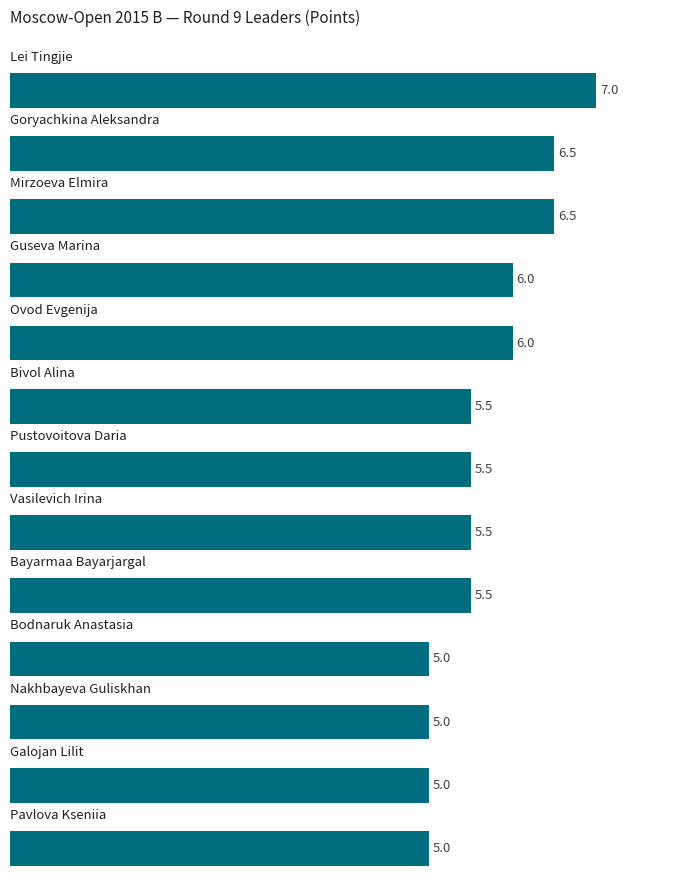

What is the difference between the second highest and second lowest values?

1.5